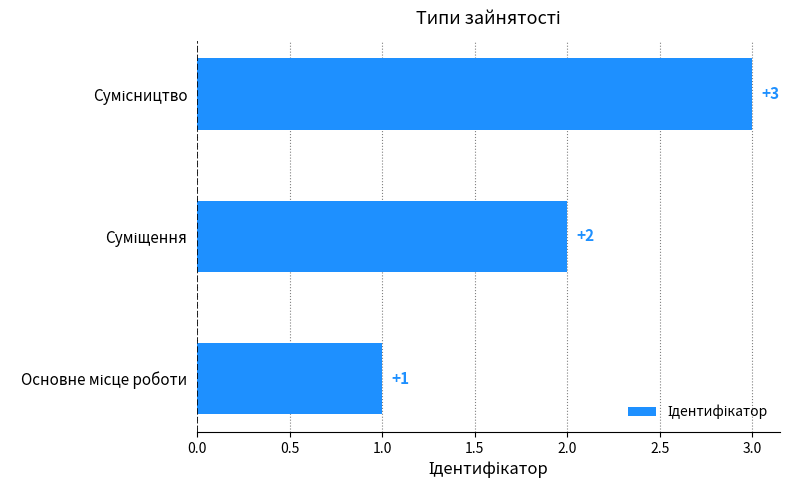

How many values are between 1 and 3?

3